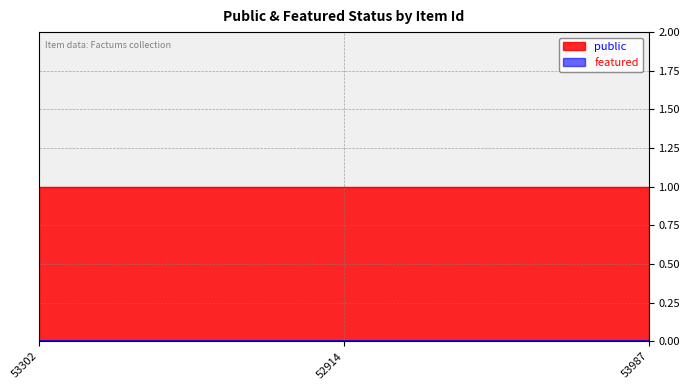

Reading right to left, transcribe all the data shown in this chart.

public: 53987=1	52914=1	53302=1
featured: 53987=0	52914=0	53302=0